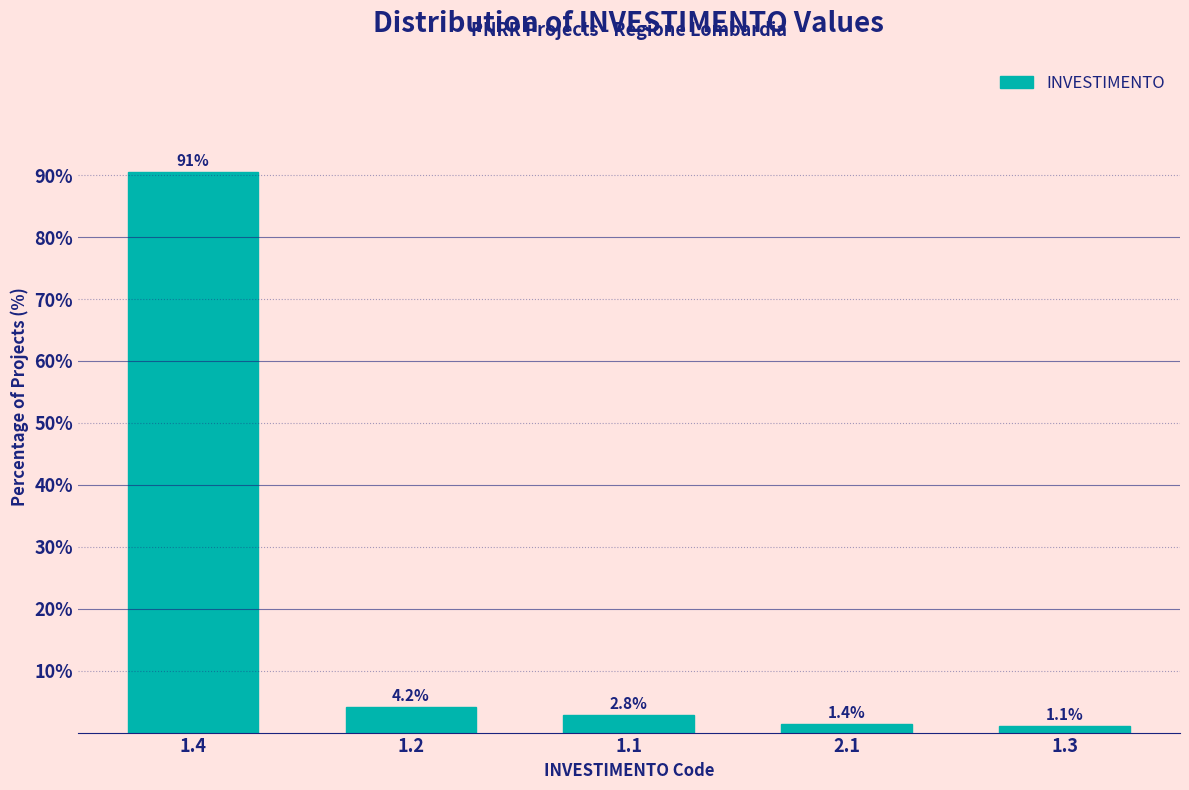

Reading left to right, extract all data points from this chart.

1.4=90.5	1.2=4.2	1.1=2.8	2.1=1.4	1.3=1.1